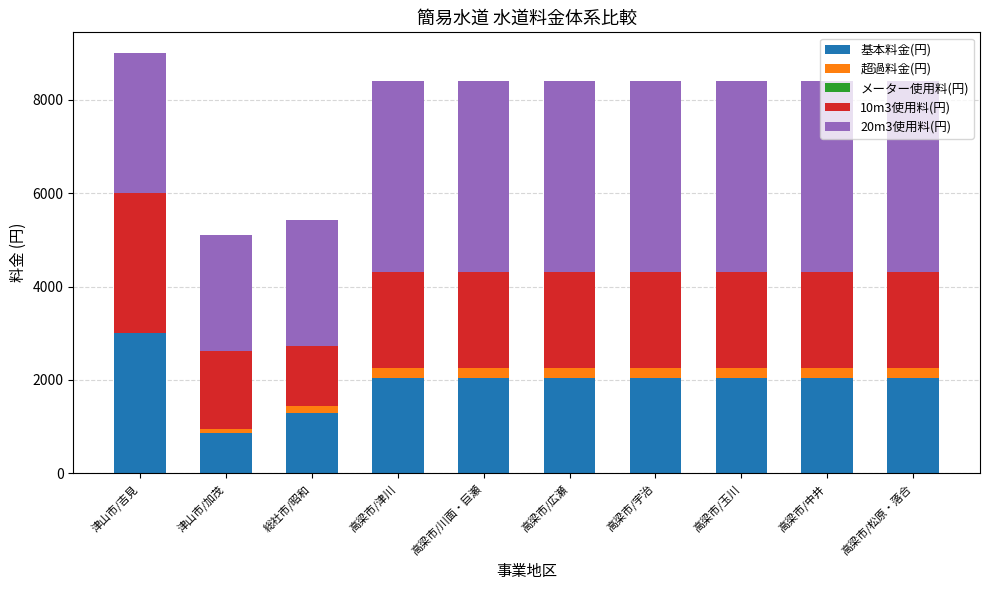

The value of 基本料金(円) at 津山市/吉見 is 1620. True or false?

False